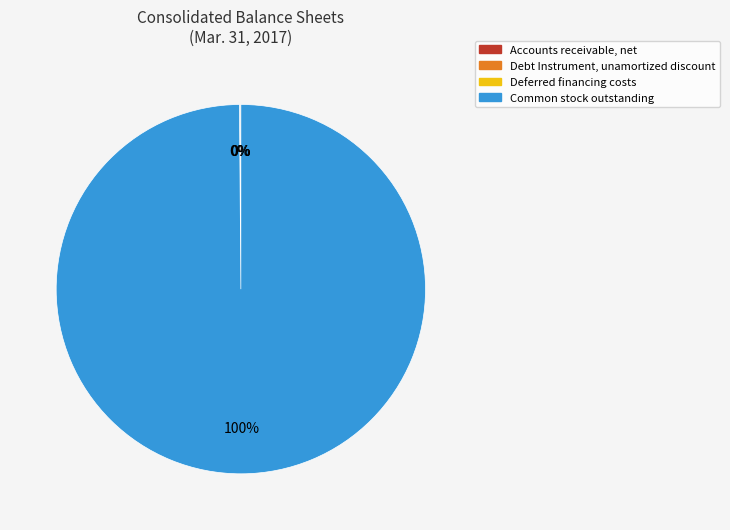

To the nearest percent, what is the average slice percentage?

25%